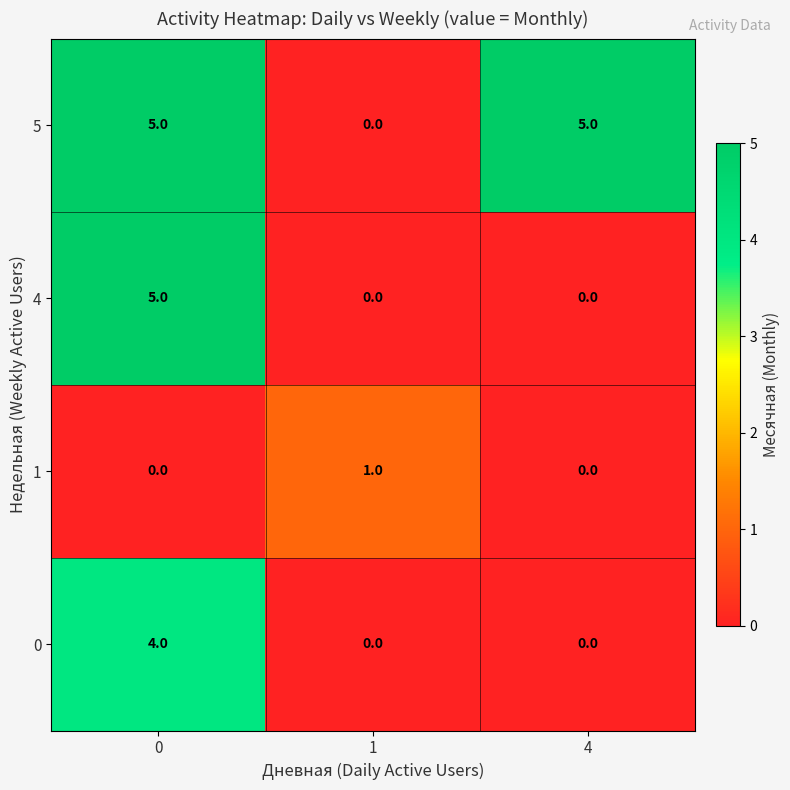

What is the maximum value for 0?

4